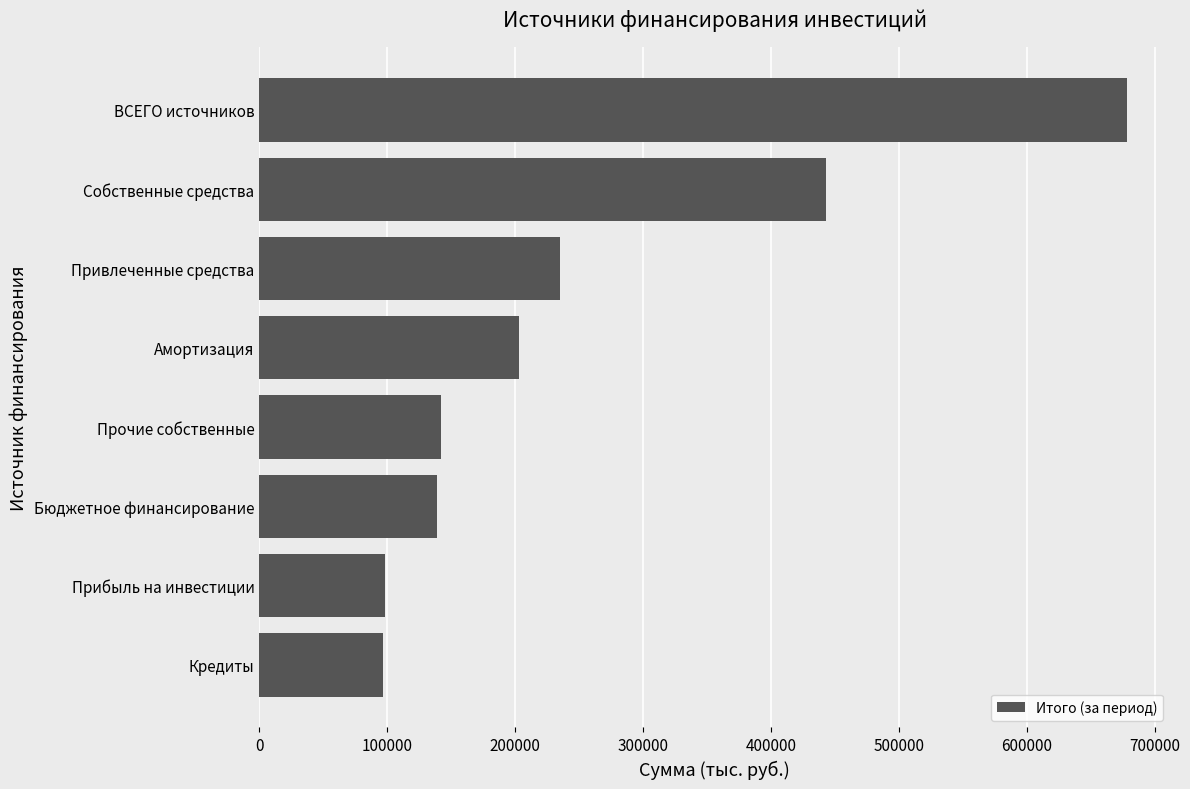

Is it true that the value at Кредиты is 96461.1?

True